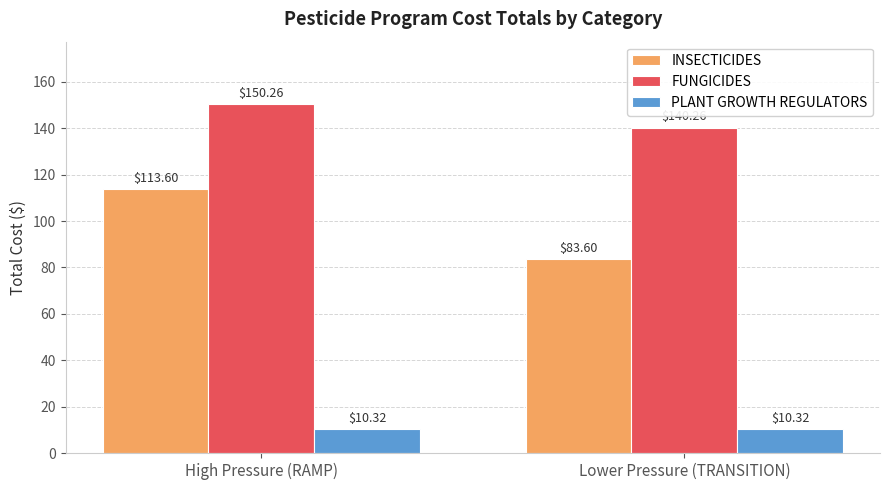

Count the number of categories in the chart.

2